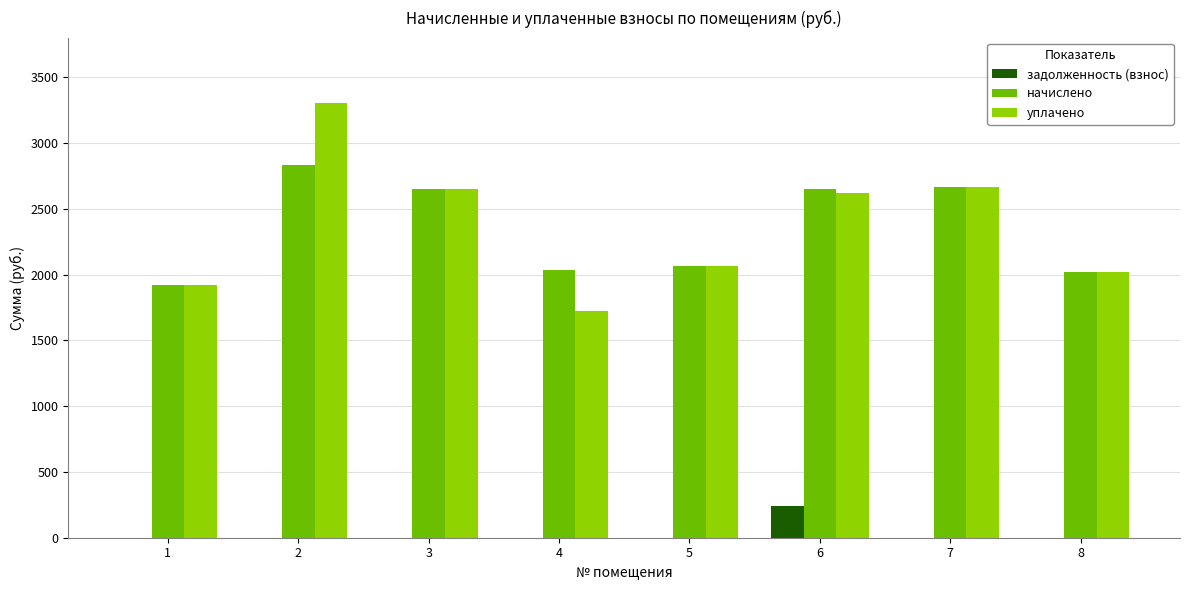

Is it true that уплачено equals 2666.2 at 7?

True